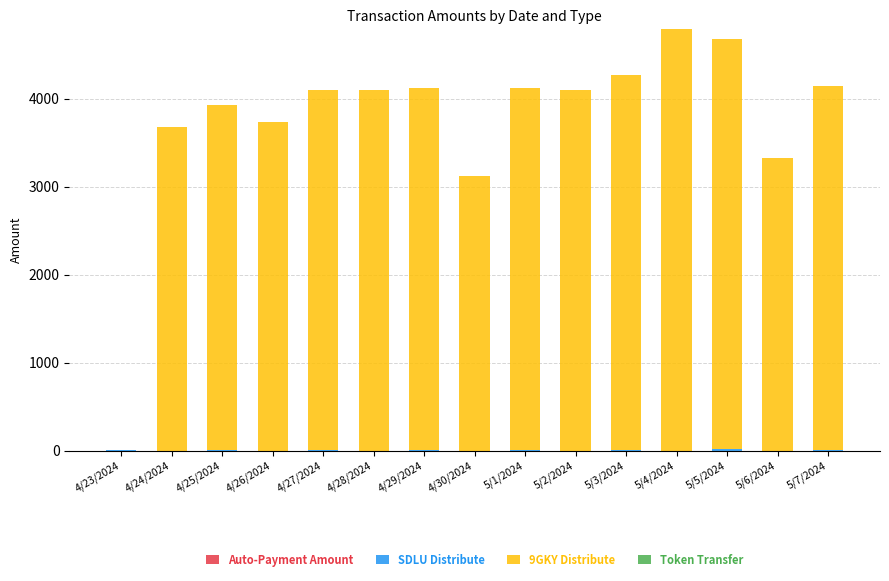

Does the chart contain stacked bars?

Yes